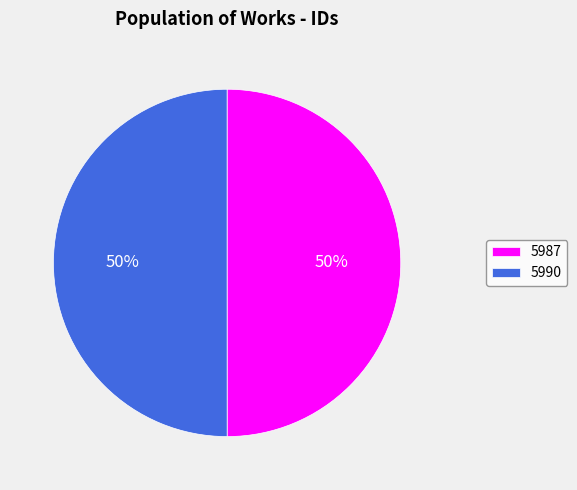

To the nearest percent, what is the combined percentage of 5987 and 5990?

100%